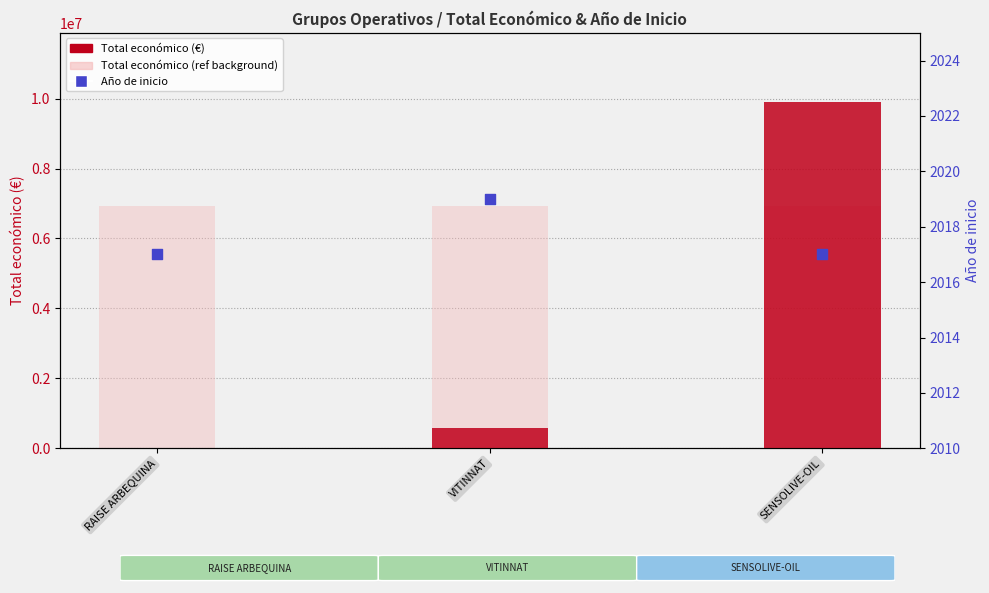

Which series reaches the minimum Y coordinate?

Año de inicio